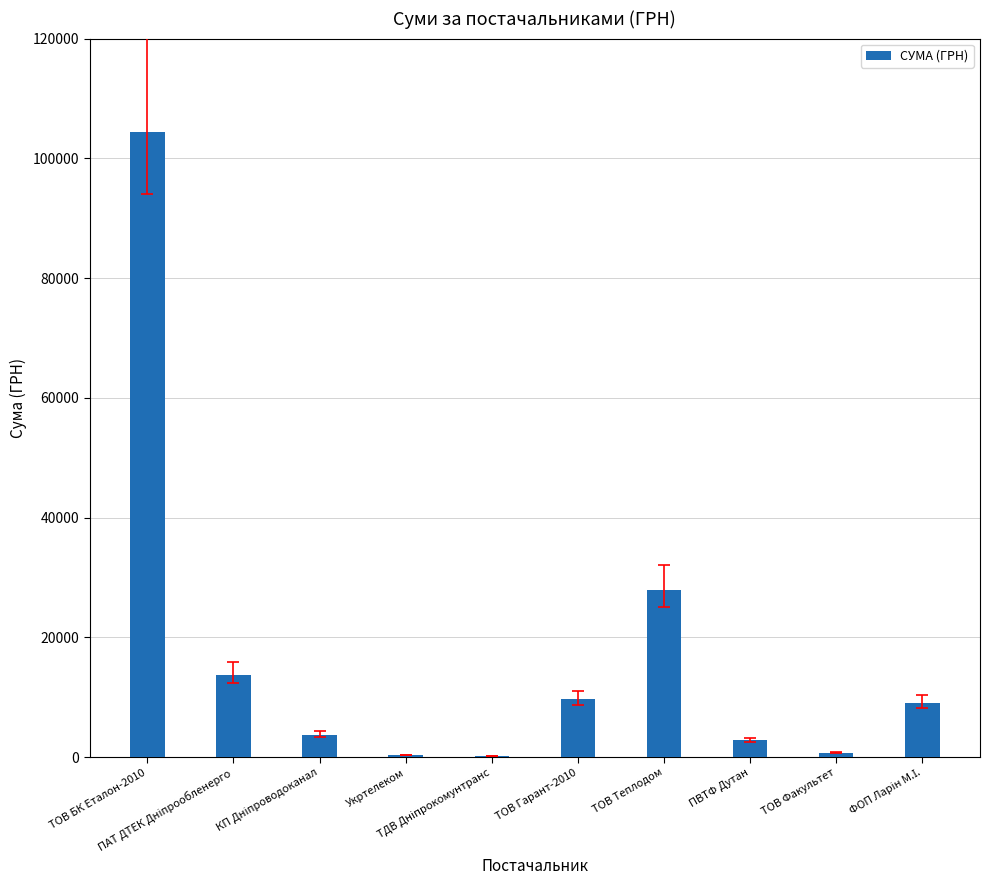

What is the sum of all values?

172410.3